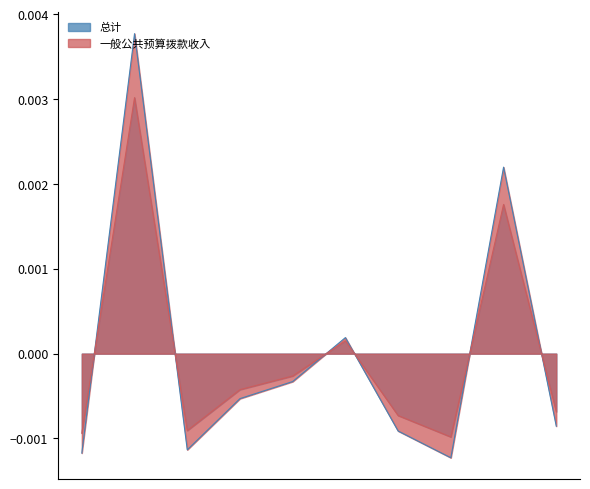

Which series has the largest total across all categories?

一般公共预算拨款收入